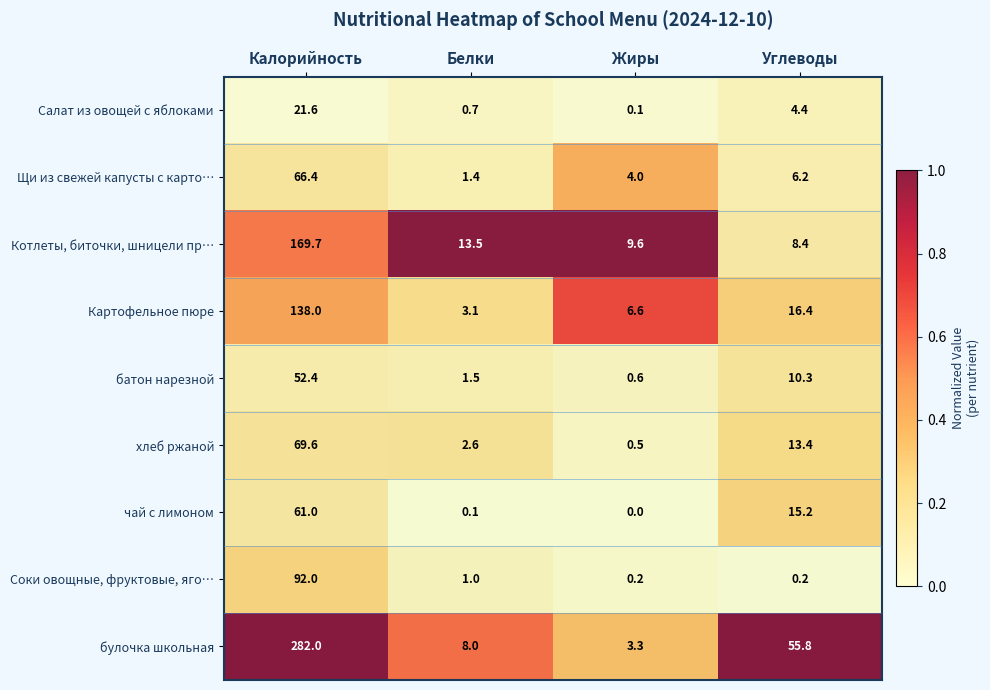

Which series has the largest total across all categories?

булочка школьная